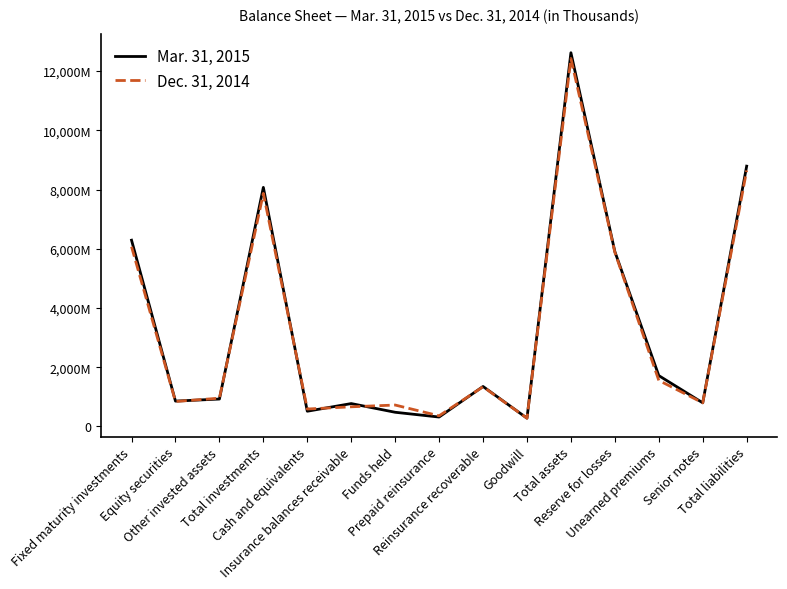

What is the sum of all Mar. 31, 2015 values?

49690054